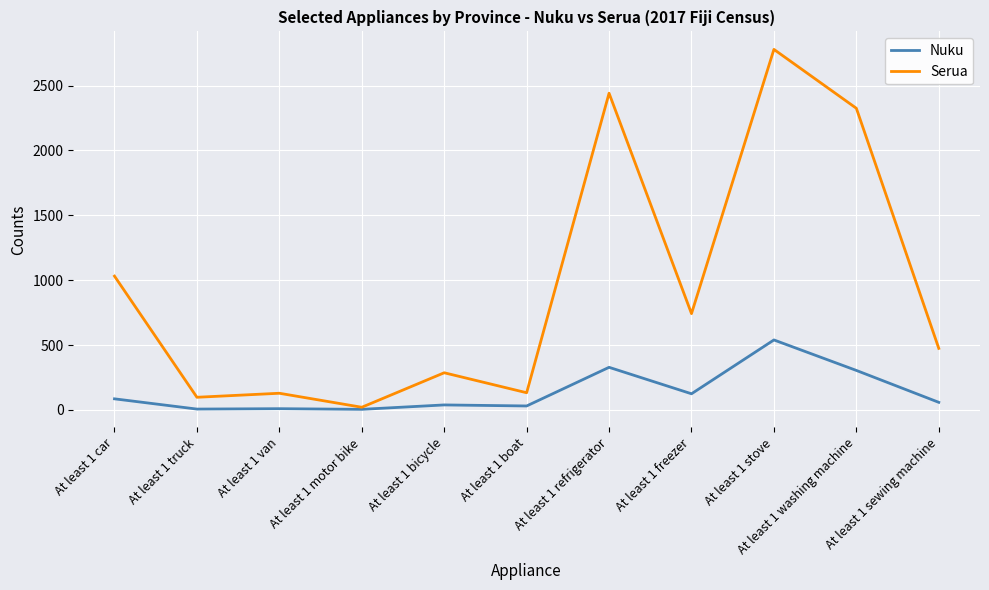

How many lines are shown in the chart?

2